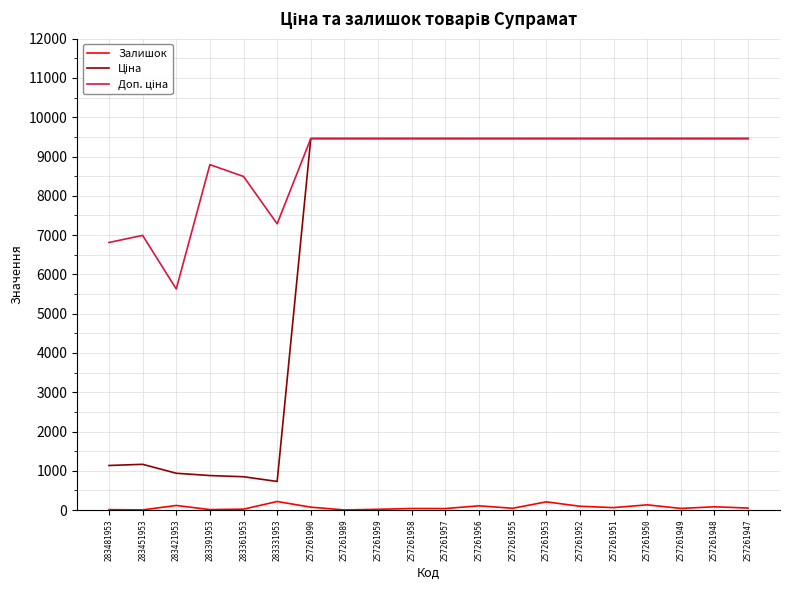

How many lines are shown in the chart?

3